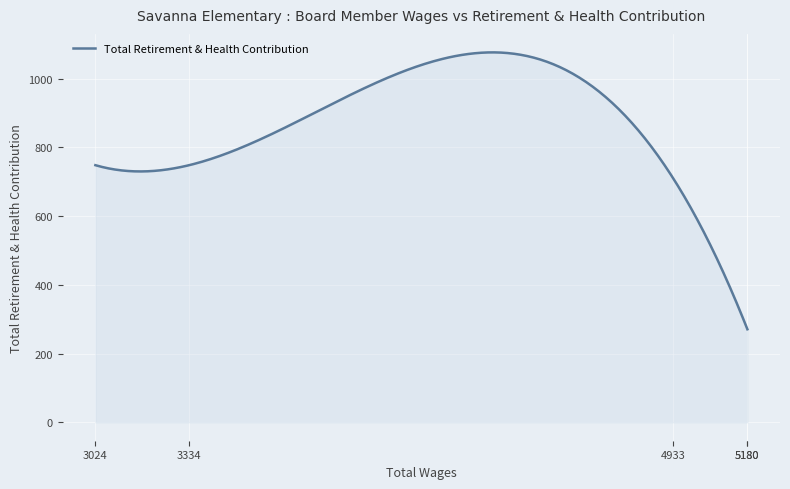

What is the maximum value shown in the chart?

1076.2